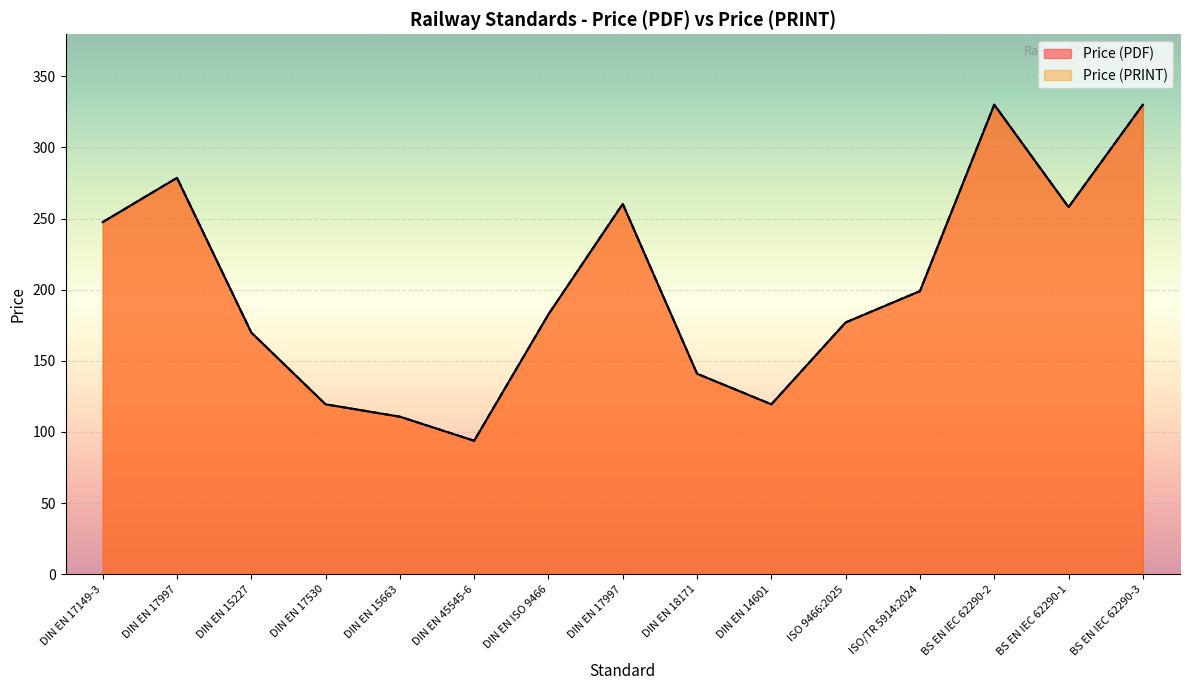

The value of Price (PRINT) at DIN EN 17997 is 278.6. True or false?

True